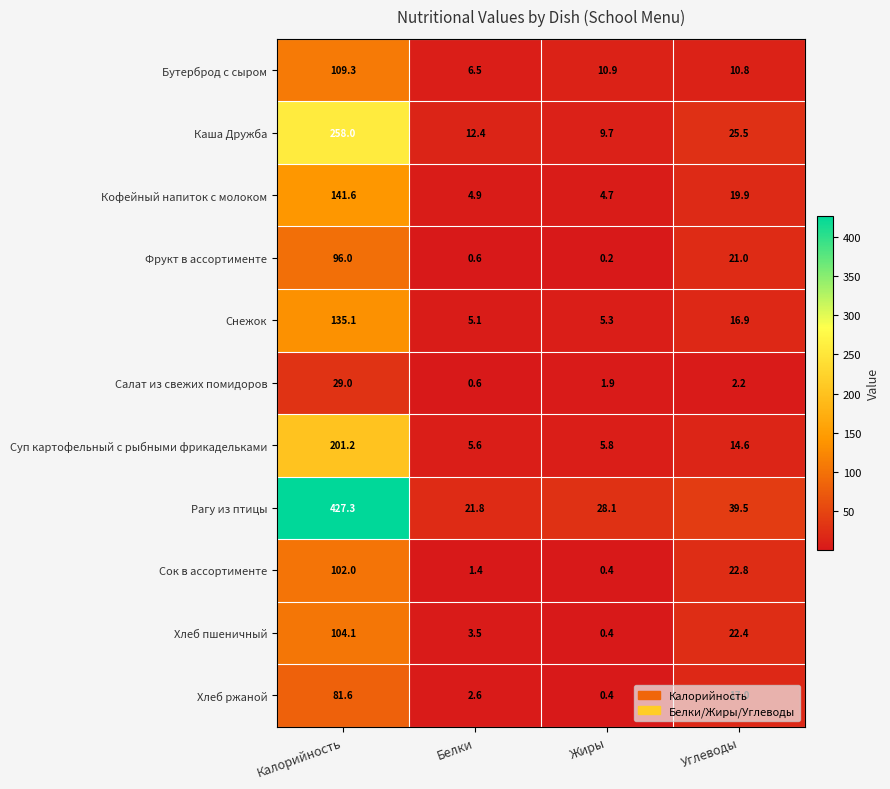

What is the minimum value shown in the chart?

0.2